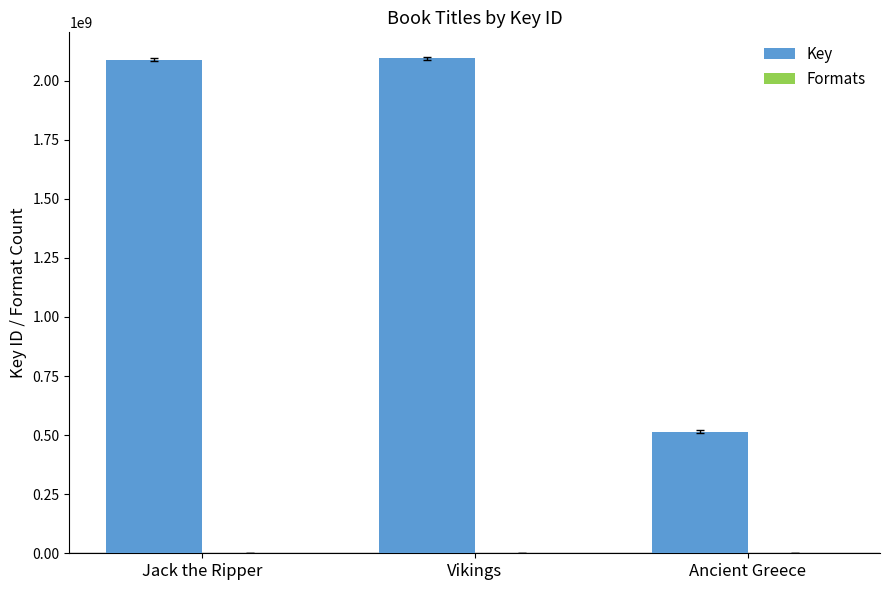

Which series has the largest total across all categories?

Key